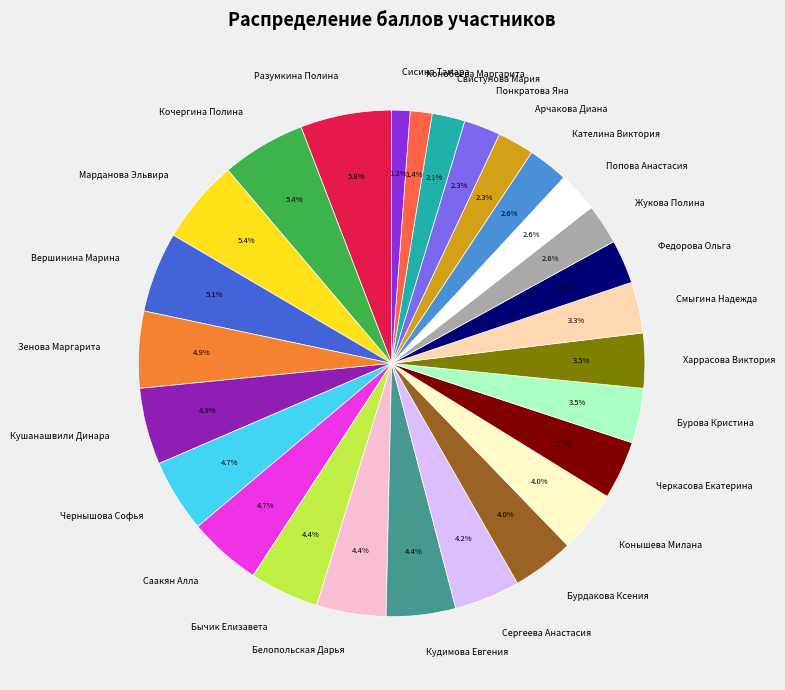

Which has a higher value, Харрасова Виктория or Бычик Елизавета?

Бычик Елизавета